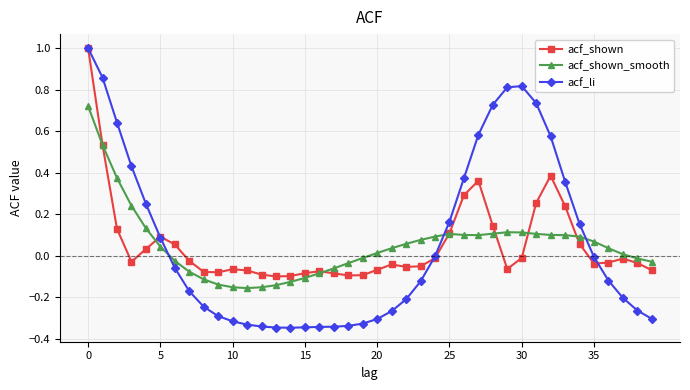

Which series has the largest range (max minus min)?

acf_li